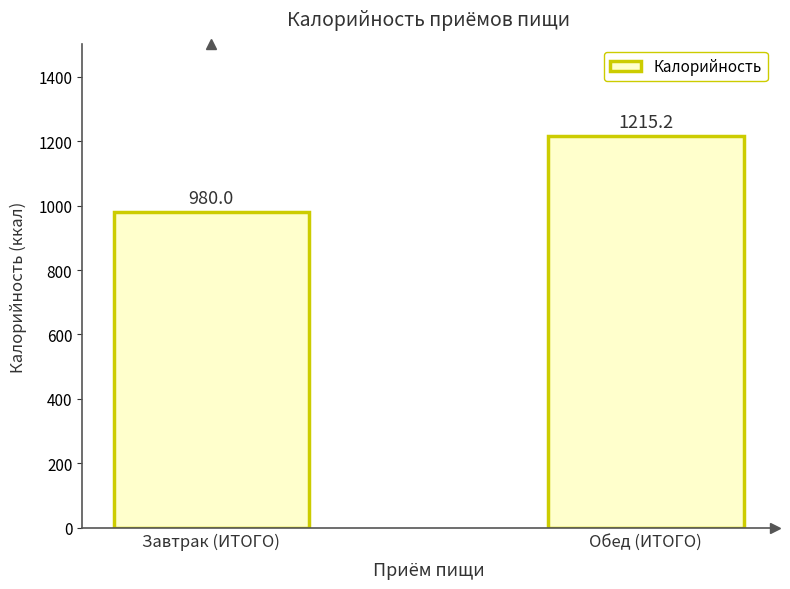

List the labels in order of value, largest first.

Обед (ИТОГО), Завтрак (ИТОГО)